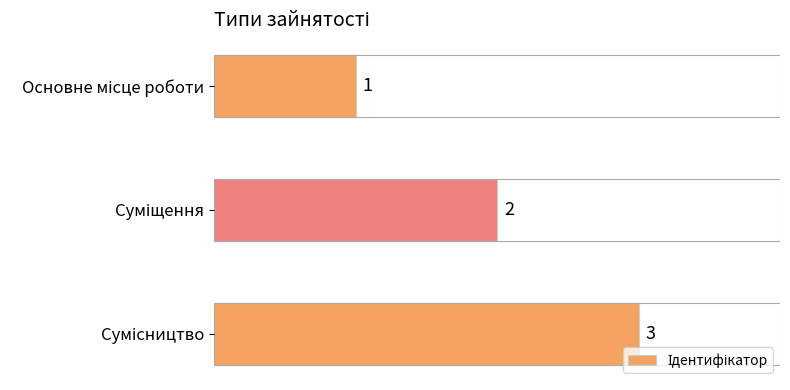

Count the values in the range 1 to 3.

3